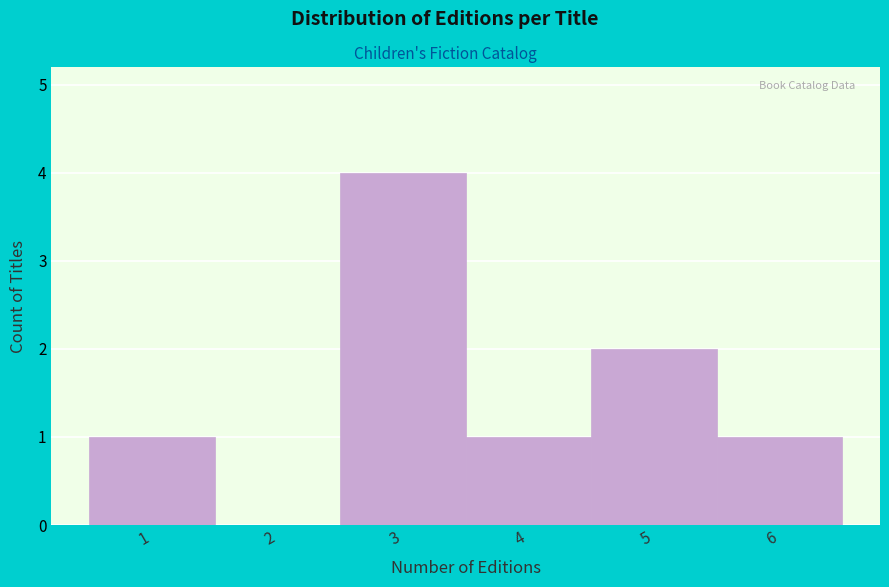

Reading left to right, extract all data points from this chart.

1=1	2=0	3=4	4=1	5=2	6=1